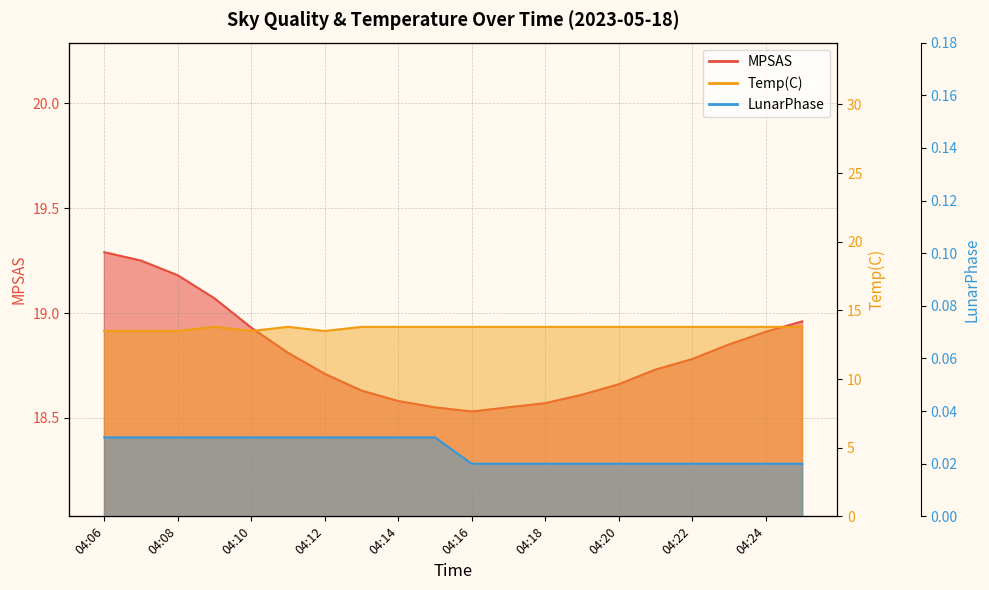

Between 04:12 and 04:20, which series saw the biggest shift?

Temp(C)